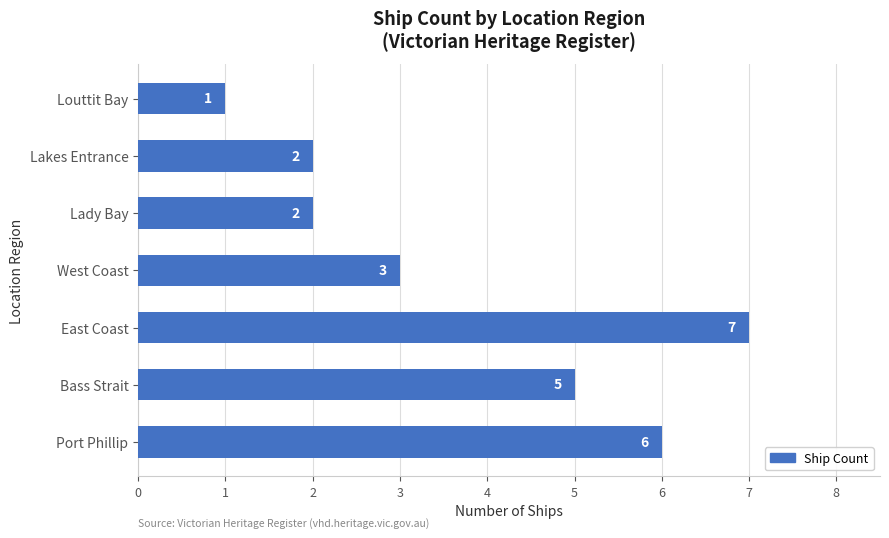

What is the difference between the maximum and minimum values?

6